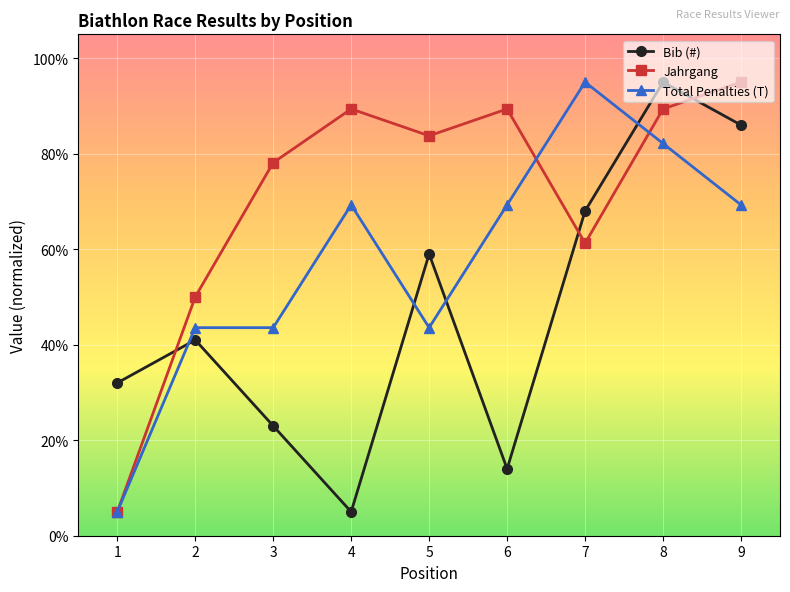

What is the sum of the Jahrgang values at 6 and 9?

184.4